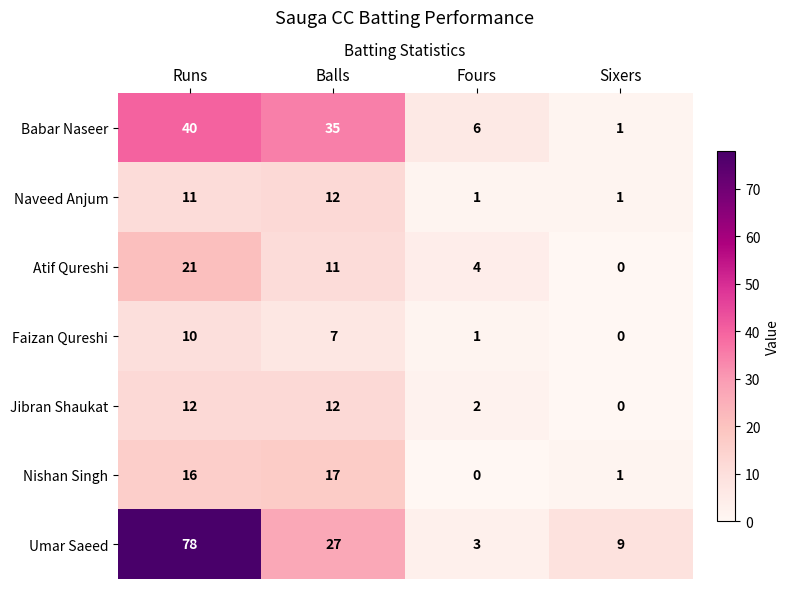

How many Jibran Shaukat values are between 2 and 12?

3